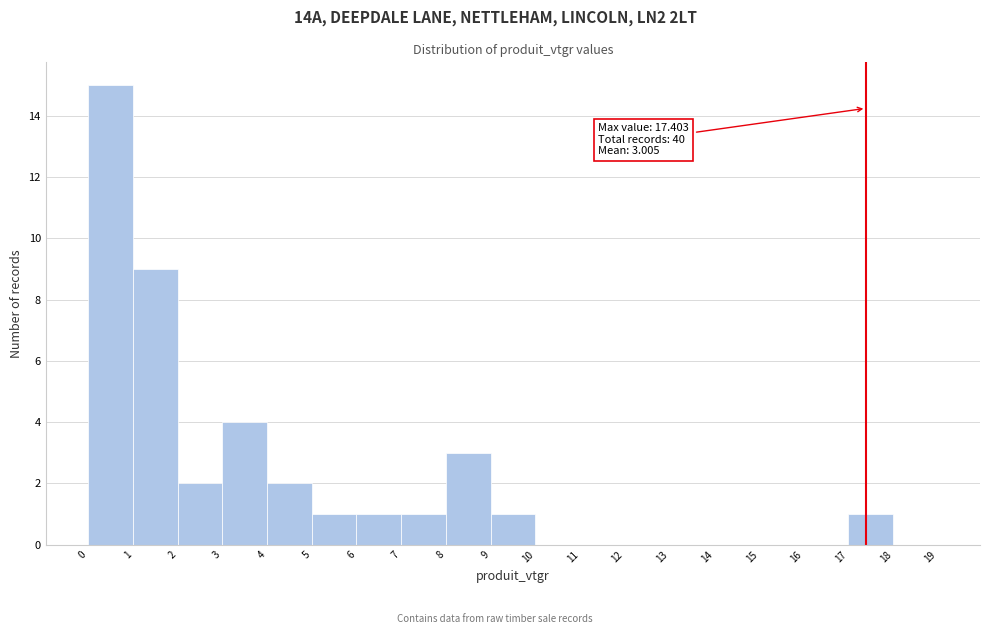

Over which range of the x-axis is the bar tallest?

0 to 1